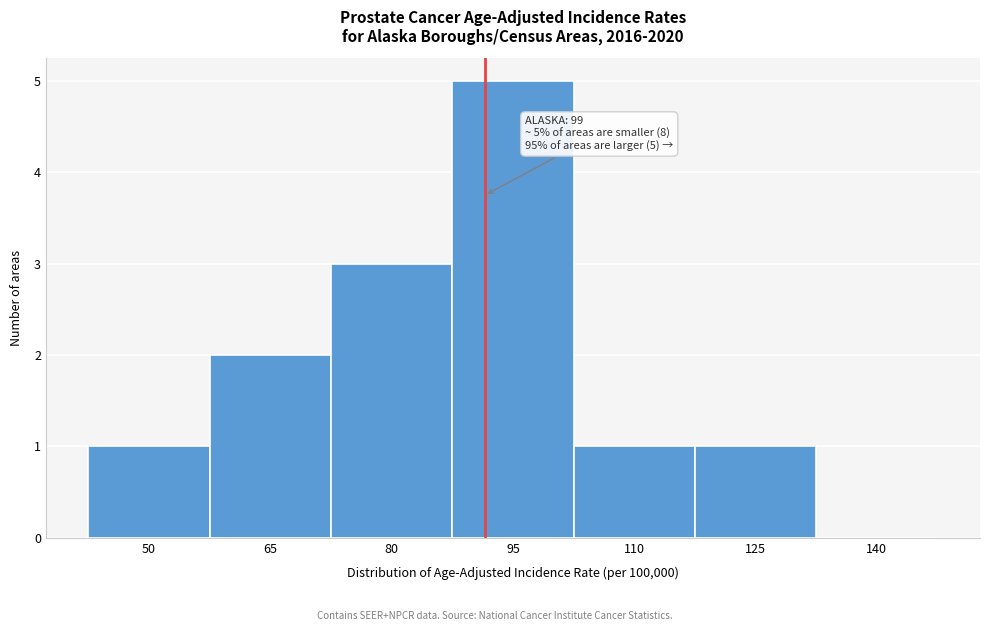

Reading left to right, what are all the values shown in this chart?

50=1	65=2	80=3	95=5	110=1	125=1	140=0